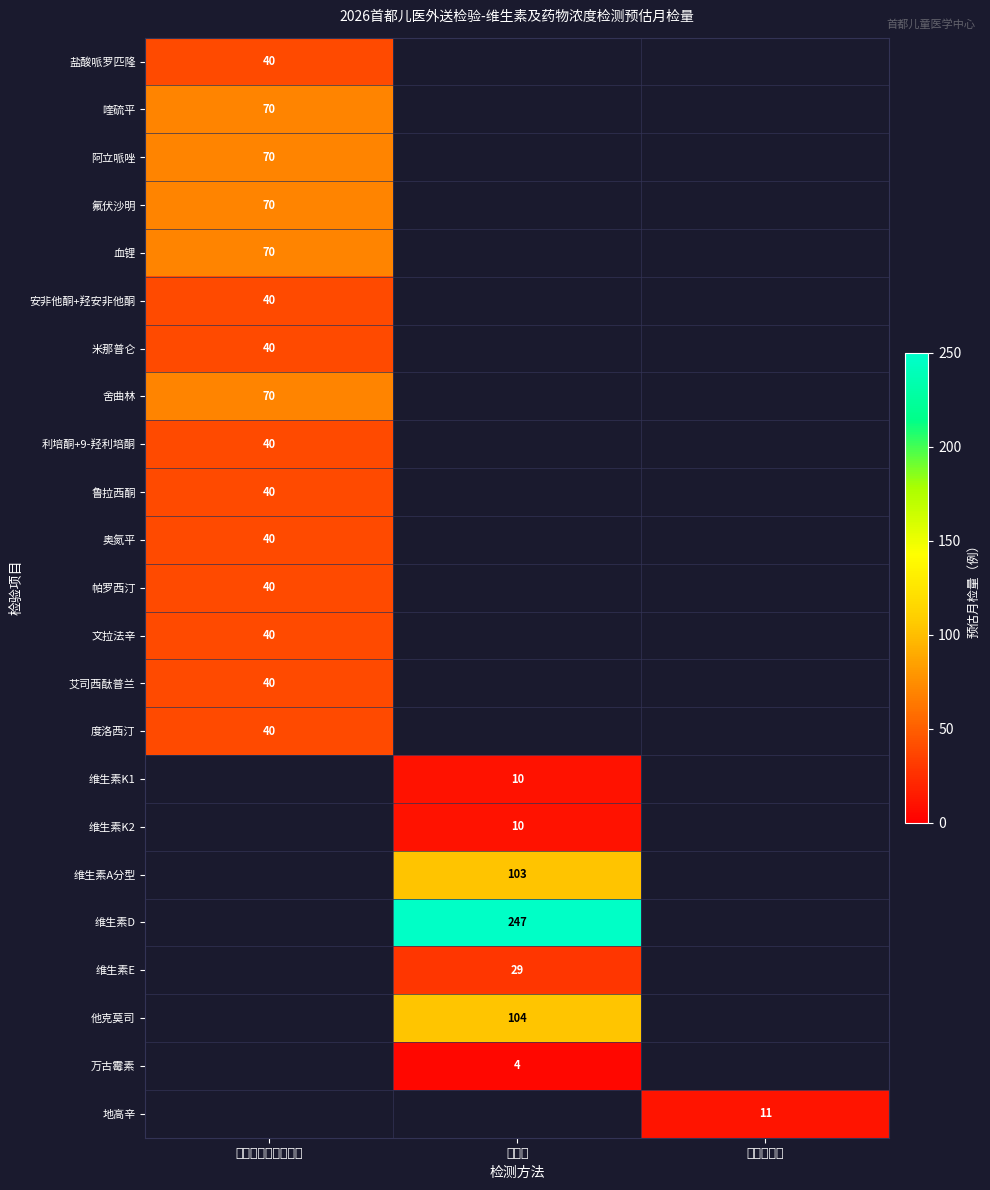

At which category does the chart reach its peak across all series?

质谱法